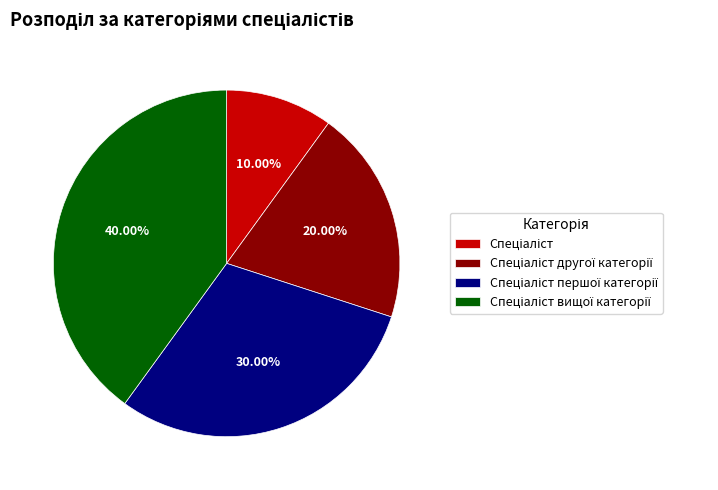

Is there a majority slice in this chart?

No